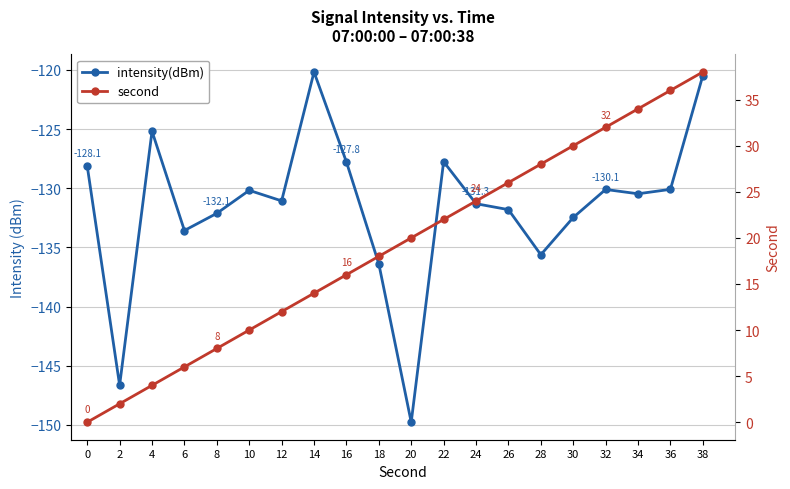

True or false: intensity(dBm) has more than 2 interior local peaks.

True